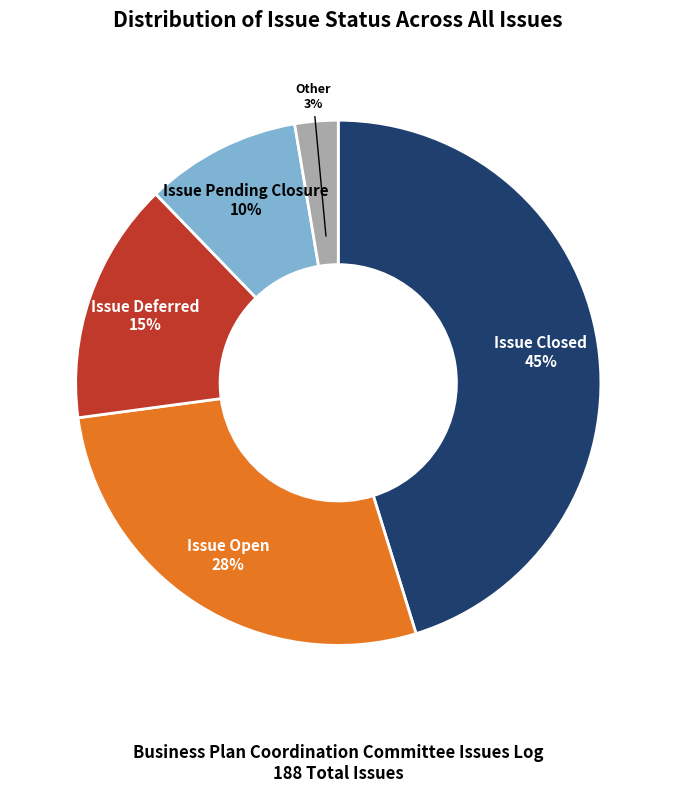

To the nearest percent, what is the average slice percentage?

20%